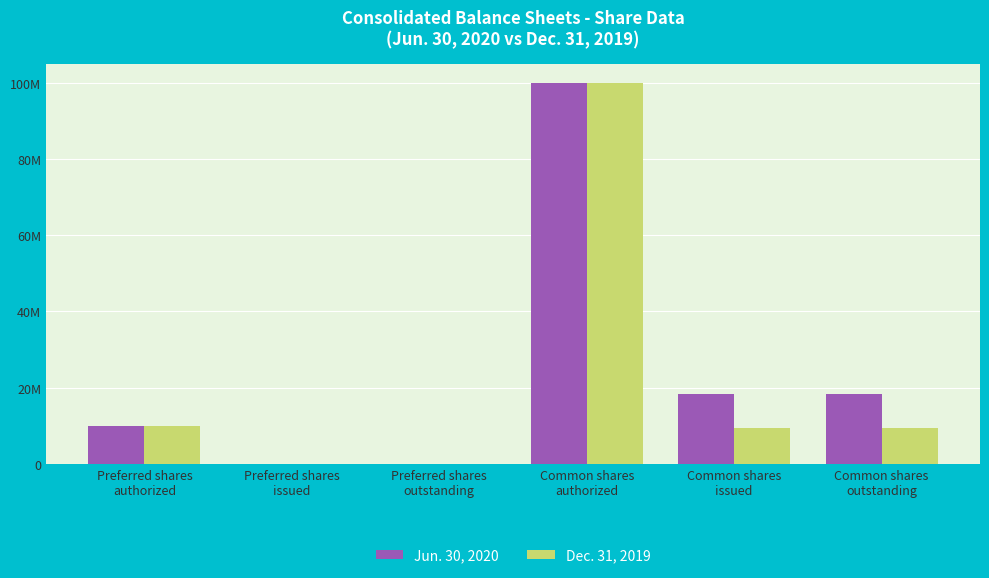

Reading right to left, what are all the values shown in this chart?

Jun. 30, 2020: 18374604	18374604	100000000	0	0	10000000
Dec. 31, 2019: 9350709	9350709	100000000	0	0	10000000